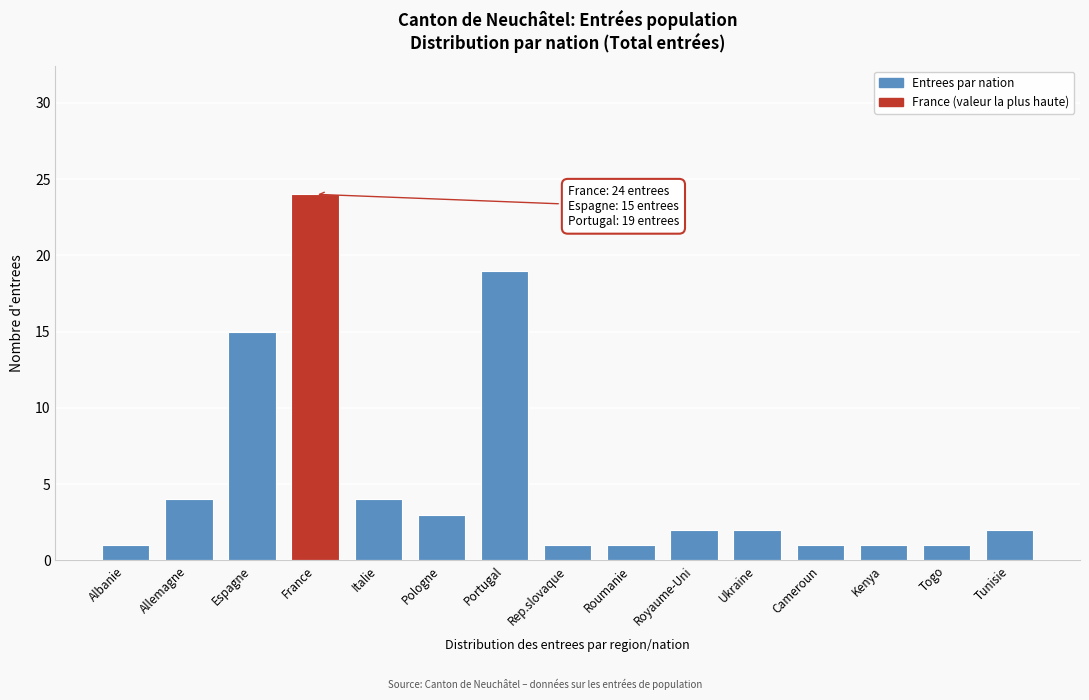

Reading left to right, transcribe all the data shown in this chart.

1	4	15	24	4	3	19	1	1	2	2	1	1	1	2